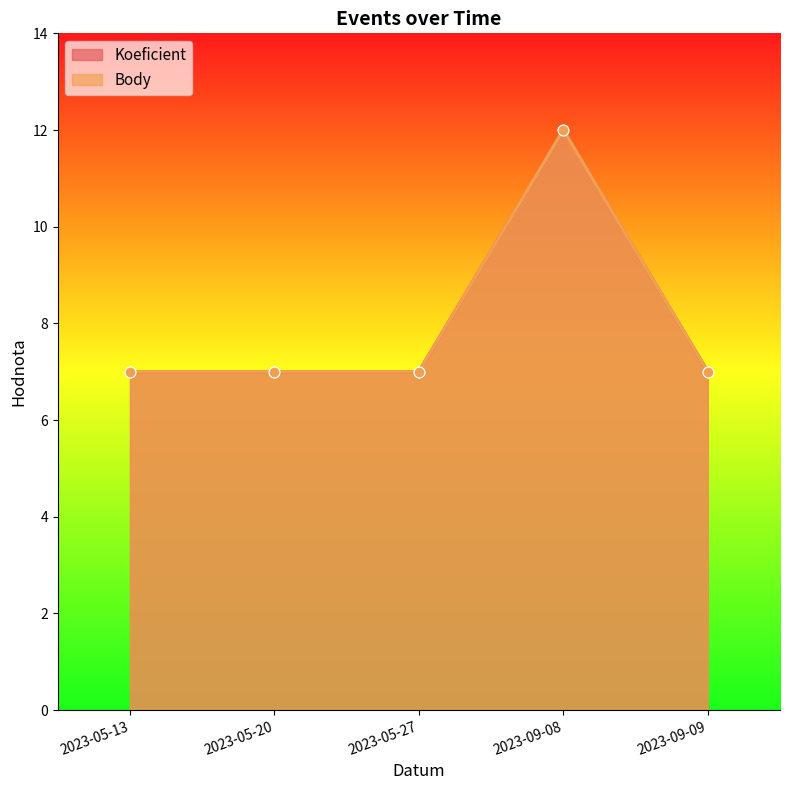

Which series has the largest Y range (max minus min)?

Koeficient